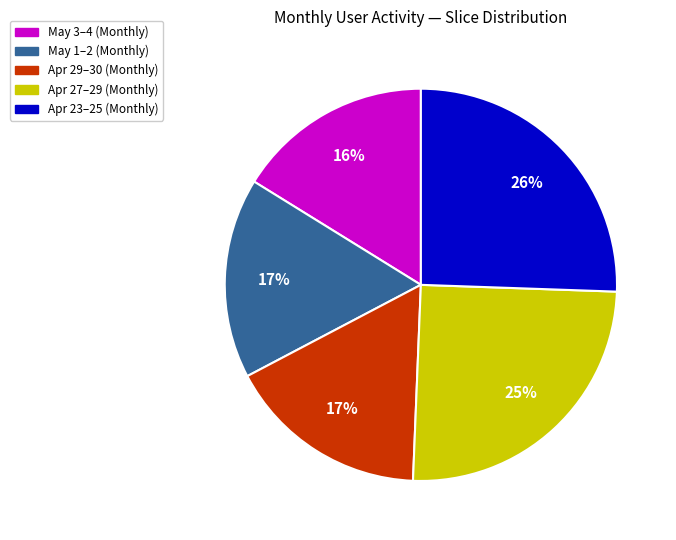

To the nearest percent, what is the average slice percentage?

20%